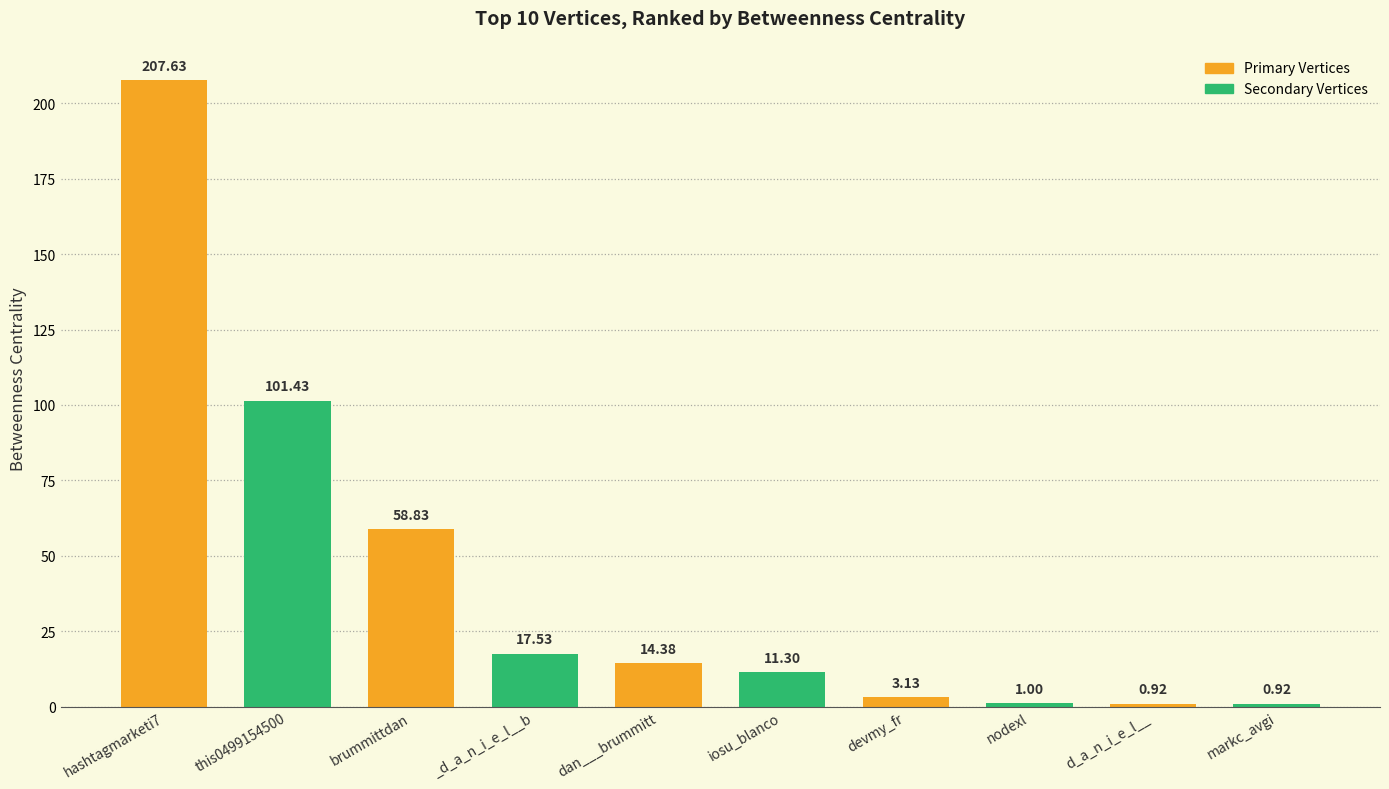

Is it true that the value at hashtagmarketi7 is 43.1?

False